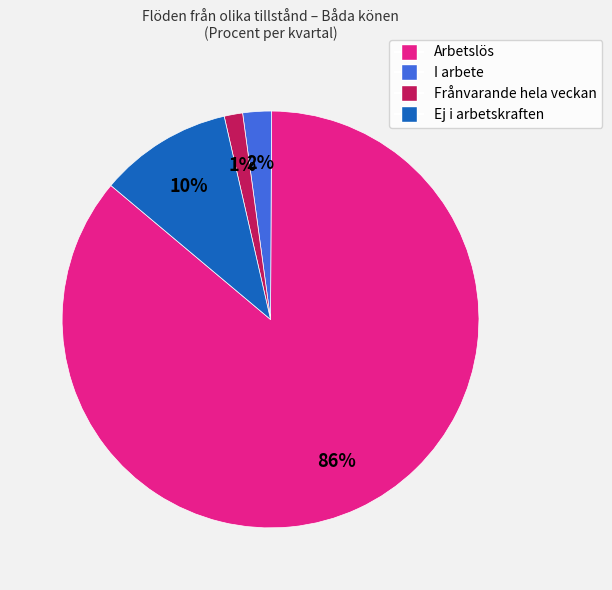

Is it true that I arbete is 15% of the pie?

False